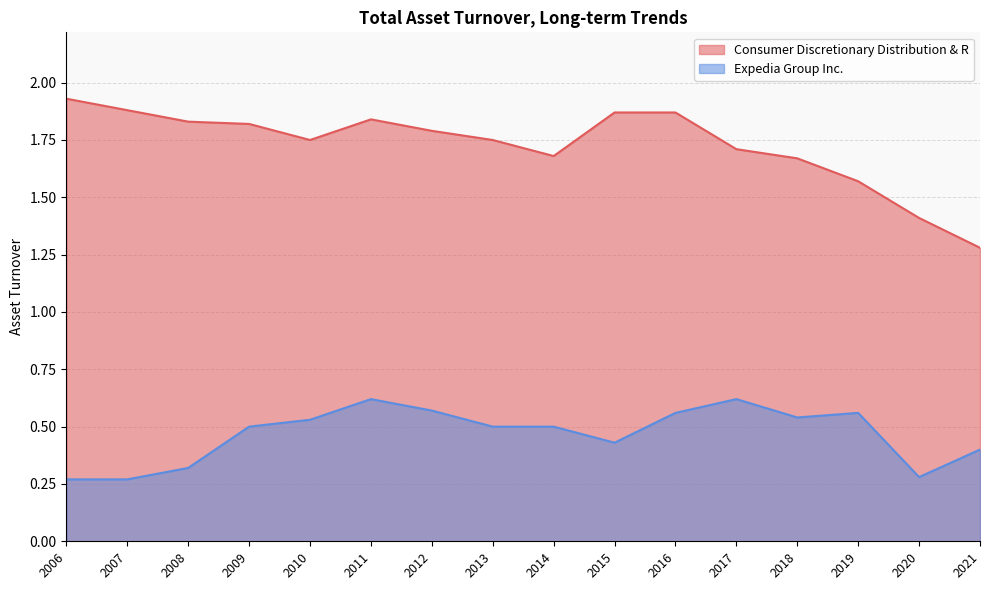

True or false: Consumer Discretionary Distribution & R and Expedia Group Inc. intersect in this chart.

False